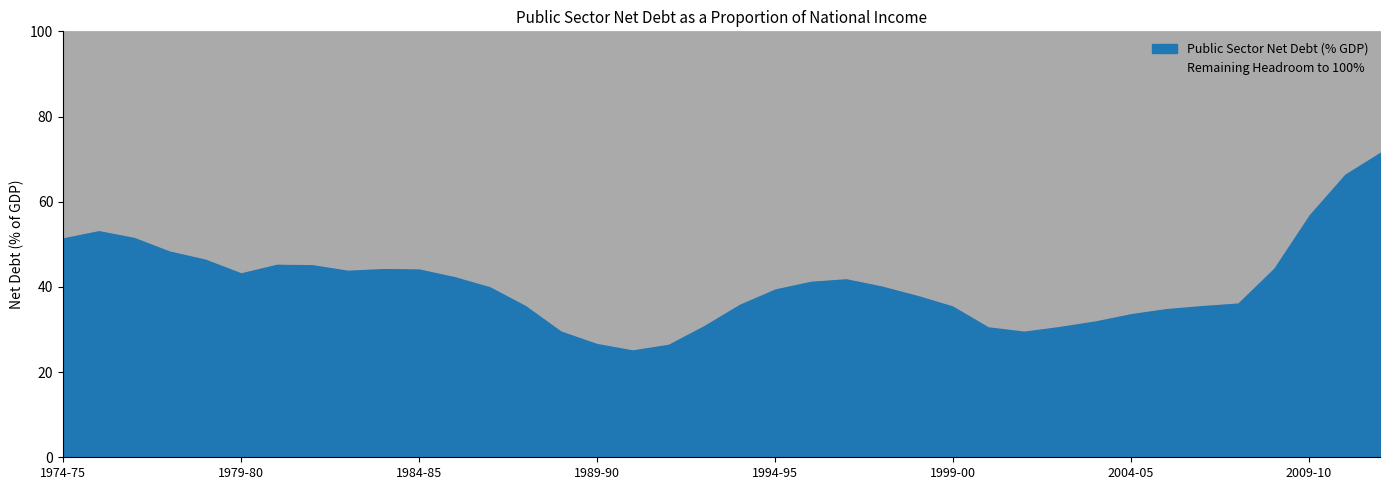

What is the average value?

41.0